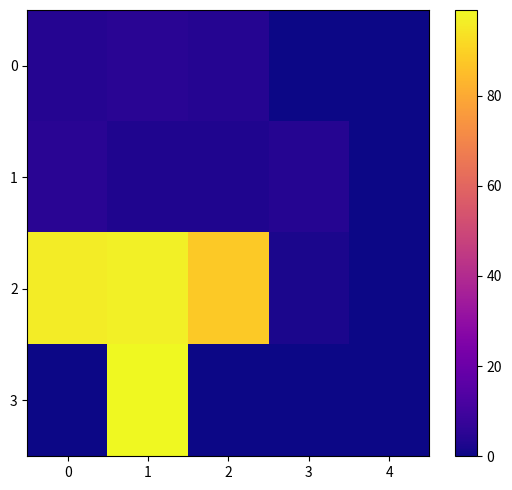

Which series changed the most between 0 and 4?

2